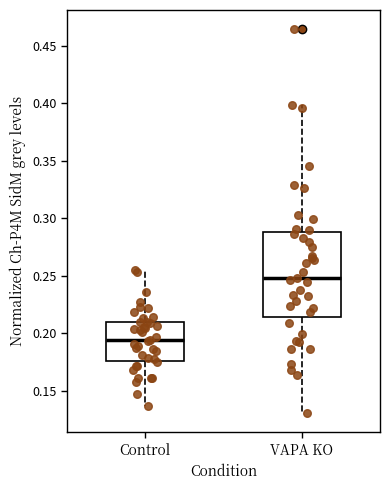

Reading left to right, read every box against the y-axis: the position of its median line, the range the box covers, and the ends of its whiskers. The values are not printed on the chart, so give them approximately, as read against the axis.

Control: median 0.195, box 0.175 to 0.210, whiskers 0.135 to 0.255
VAPA KO: median 0.250, box 0.215 to 0.290, whiskers 0.130 to 0.400